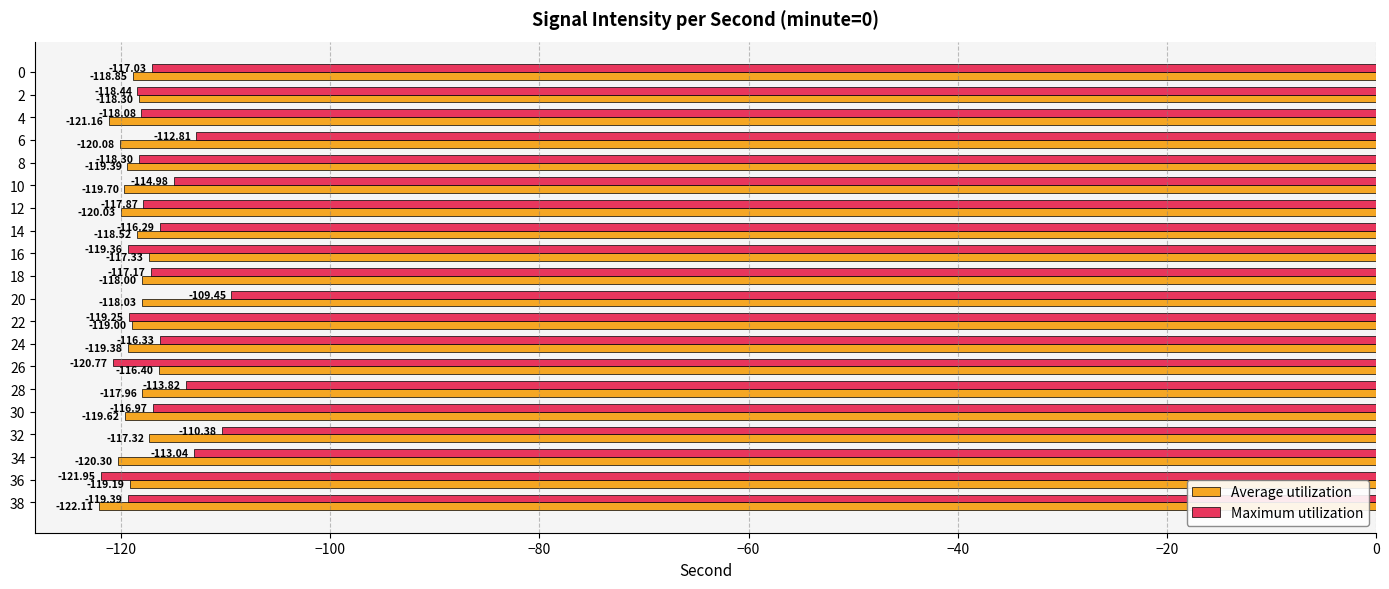

List the series in order of their peak value, lowest first.

Average utilization, Maximum utilization